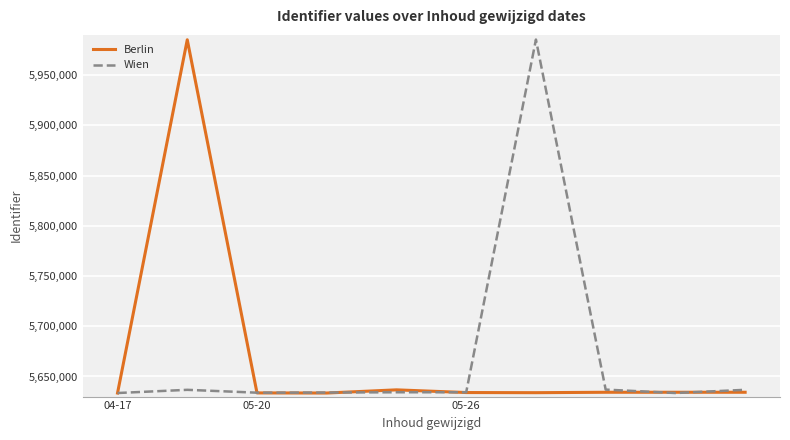

What are all the series names shown in the legend?

Berlin, Wien